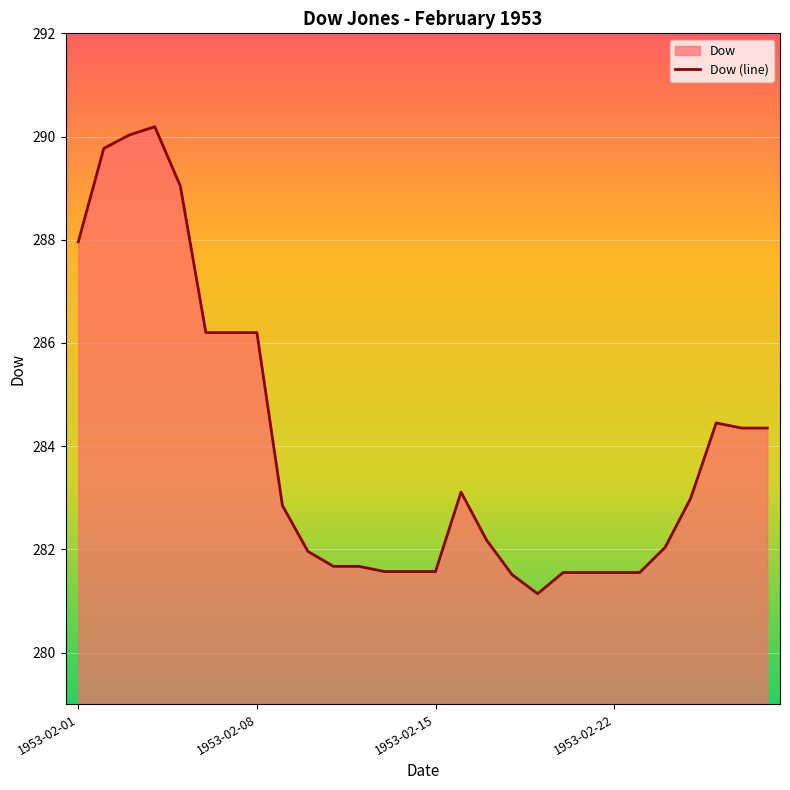

Where is the first local minimum?

1953-02-19